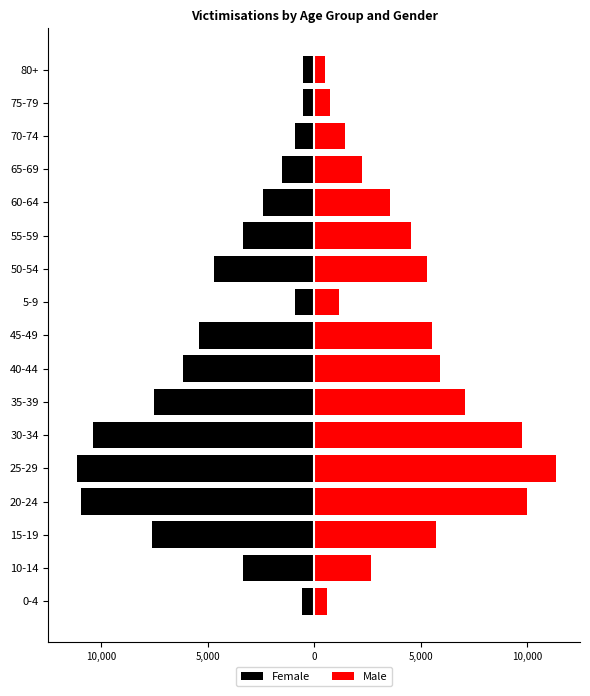

How many groups of bars are there?

17